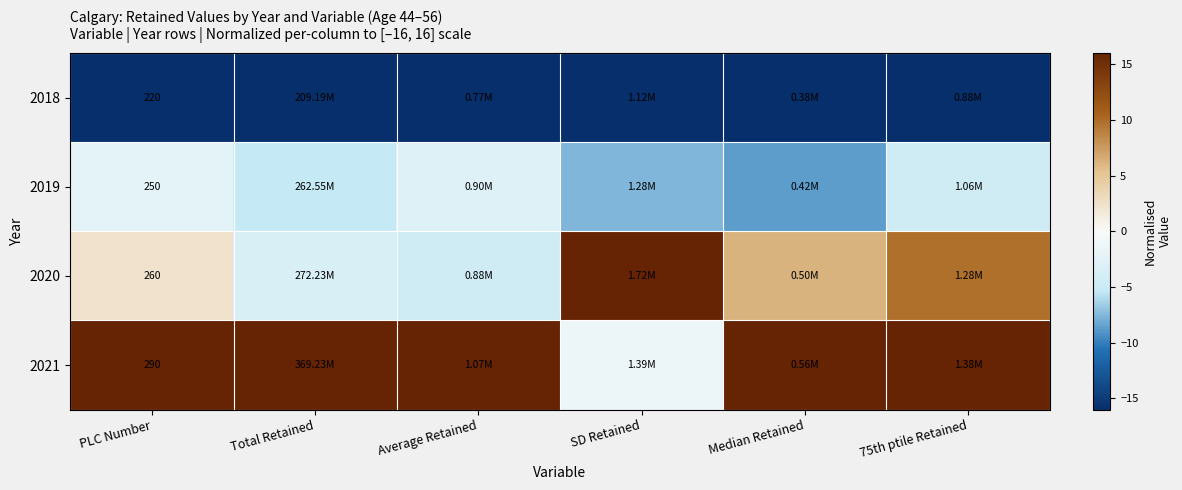

The 2021 series shows 10.2 at Total Retained. True or false?

False